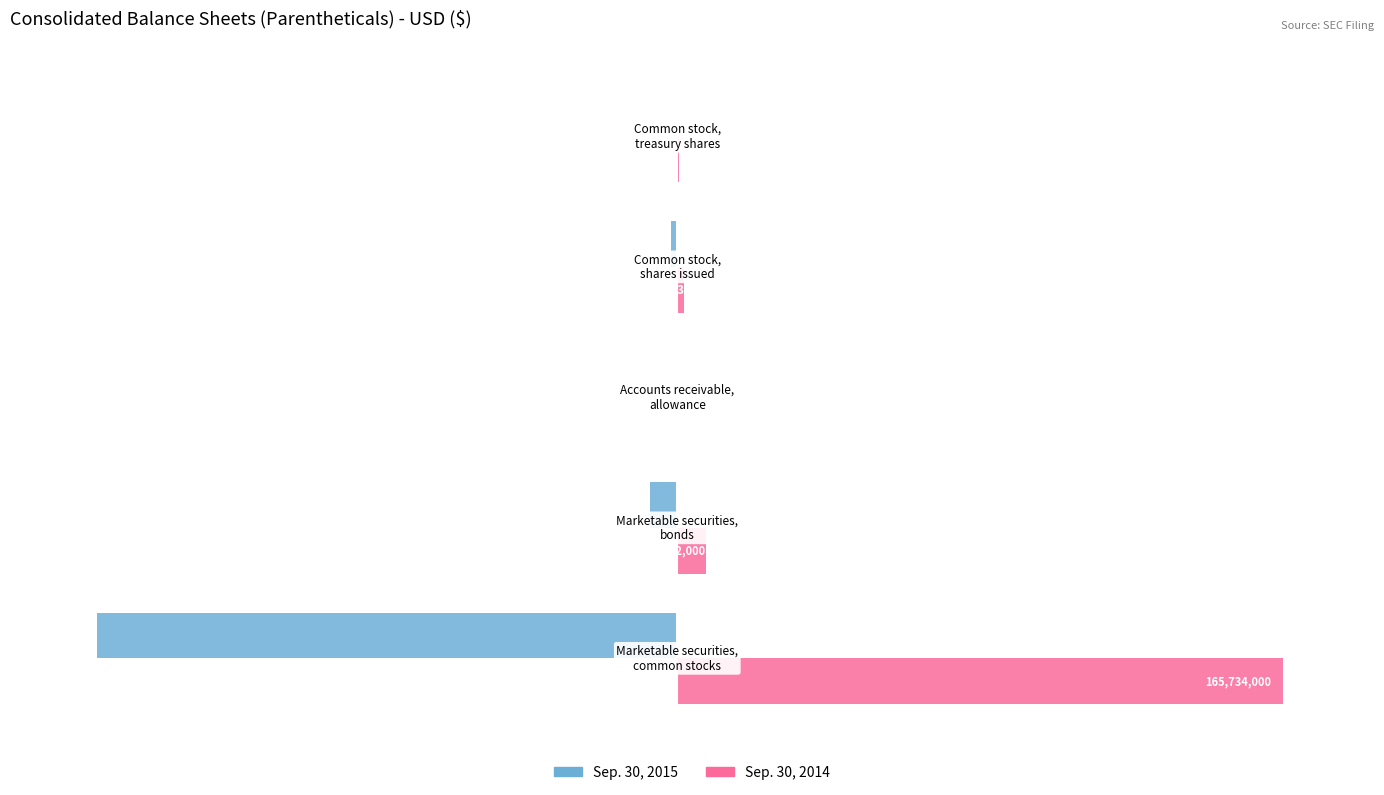

What is the maximum value shown in the chart?

165734000